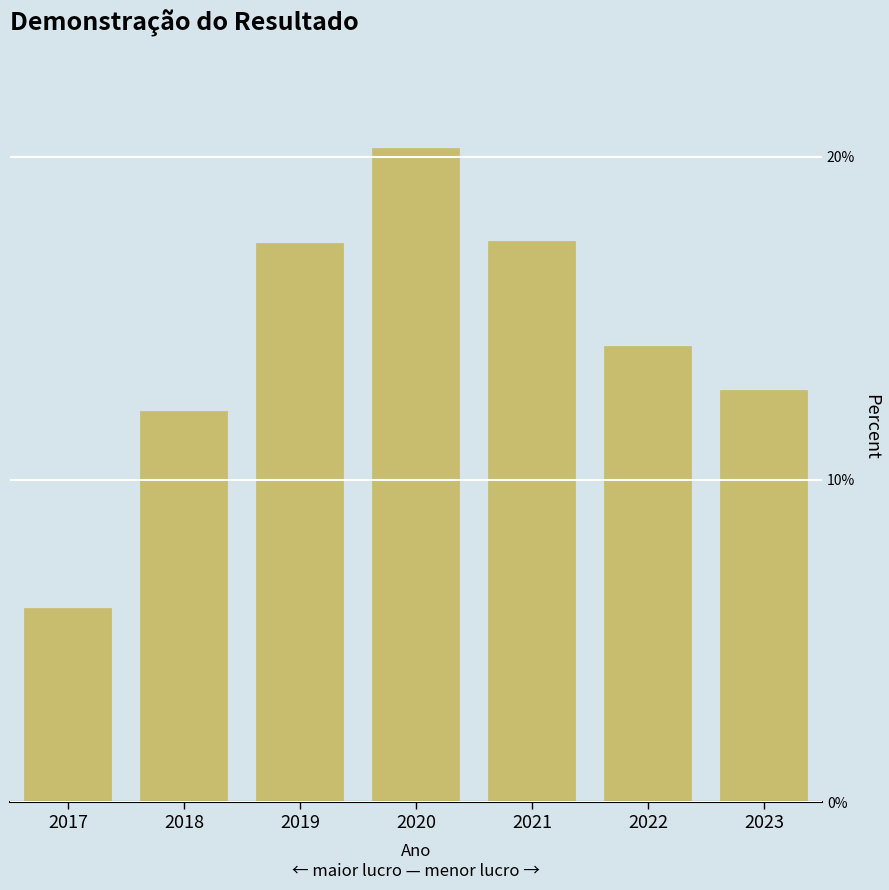

The chart shows a value of 4.7 at 2018. True or false?

False